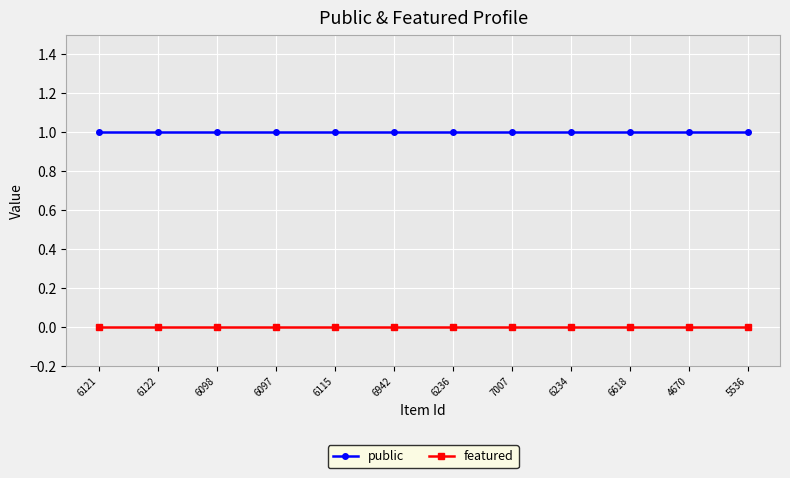

True or false: public and featured cross at least once.

False